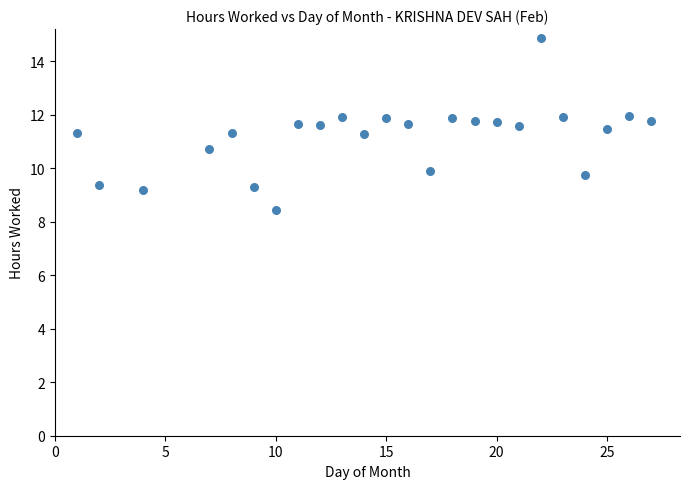

What is the range of Y values (max minus min)?

6.4